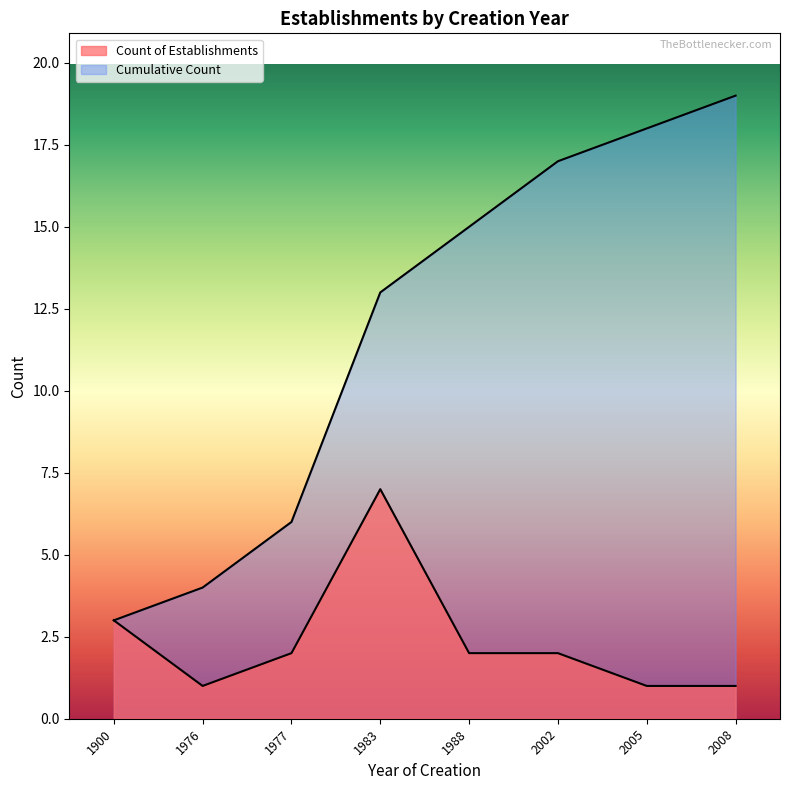

Which category has the lowest value in the Count of Establishments series?

1976